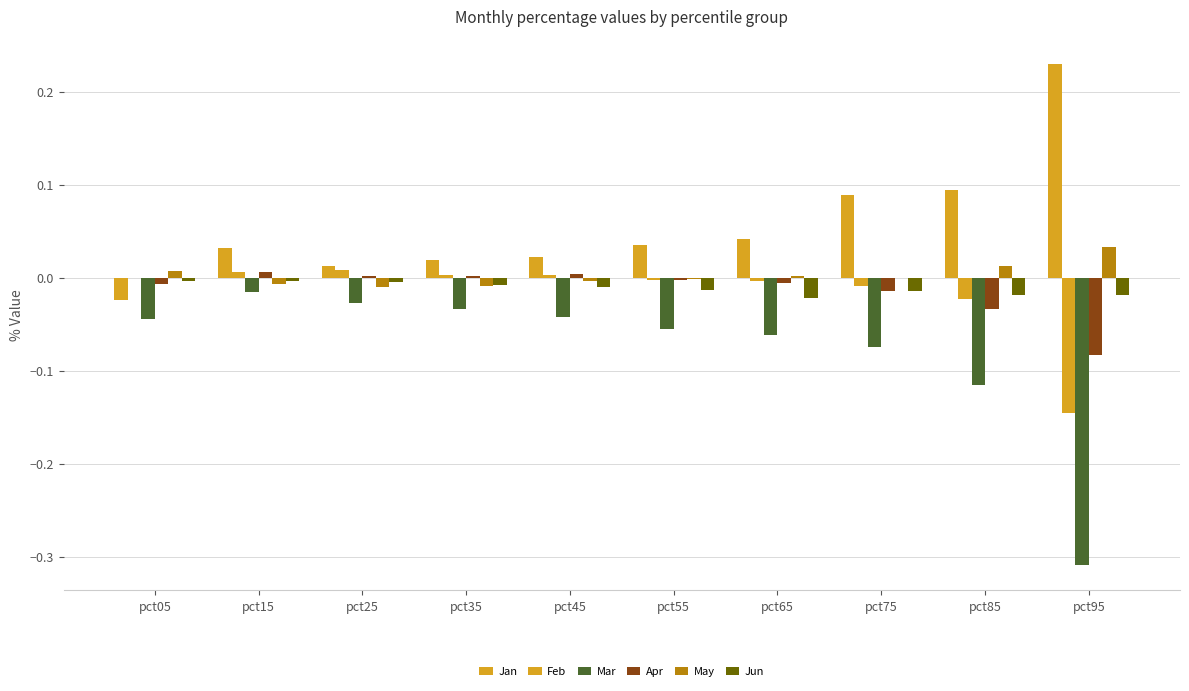

How many series are shown in this chart?

6